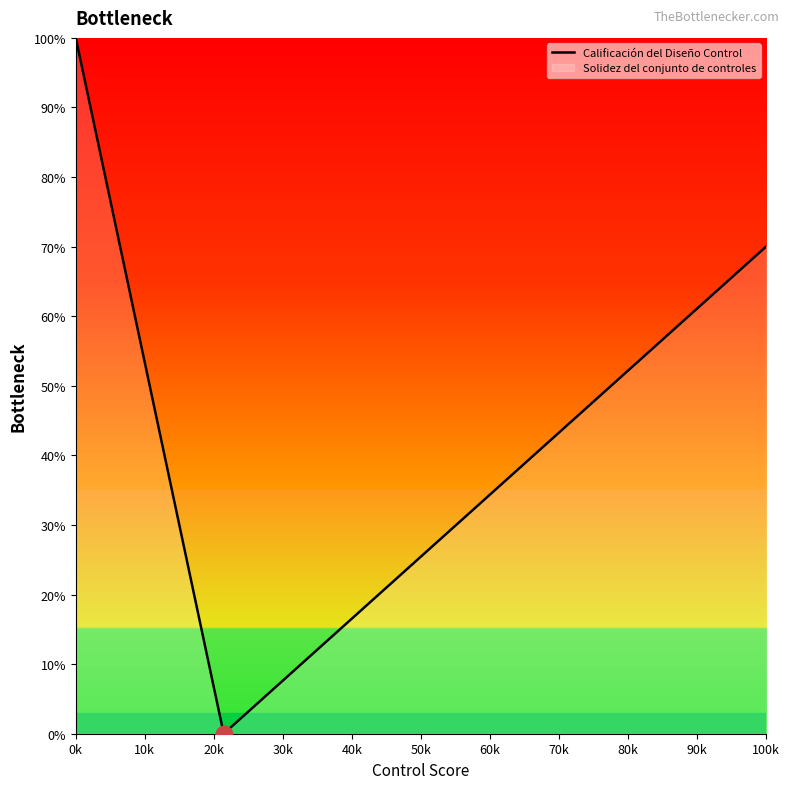

True or false: Calificación del Diseño Control has more than 0 points higher than both neighbors.

False